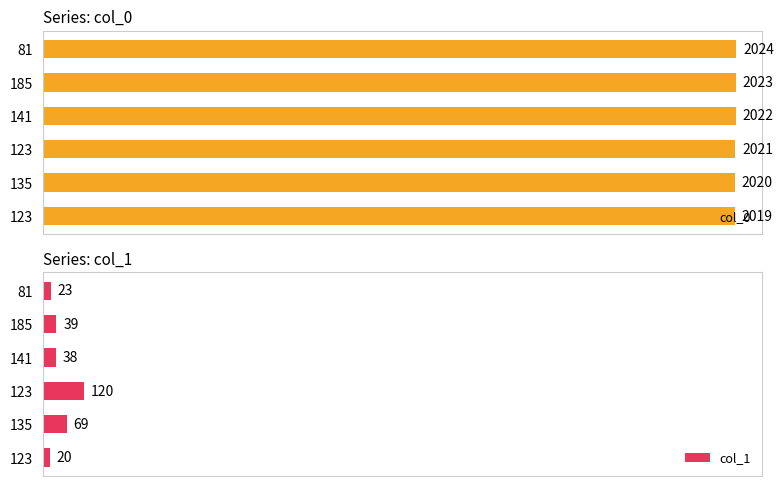

Reading left to right, transcribe all the data shown in this chart.

col_0: 2019	2020	2021	2022	2023	2024
col_1: 20	69	120	38	39	23